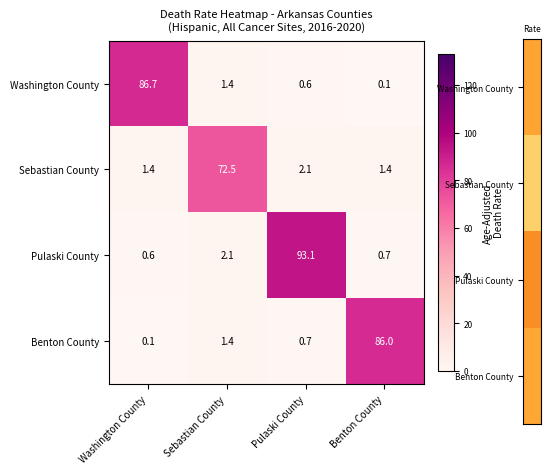

Reading right to left, list all the values displayed in this chart.

Washington County: Benton County=0.1	Pulaski County=0.6	Sebastian County=1.4	Washington County=86.7
Sebastian County: Benton County=1.4	Pulaski County=2.1	Sebastian County=72.5	Washington County=1.4
Pulaski County: Benton County=0.7	Pulaski County=93.1	Sebastian County=2.1	Washington County=0.6
Benton County: Benton County=86.0	Pulaski County=0.7	Sebastian County=1.4	Washington County=0.1